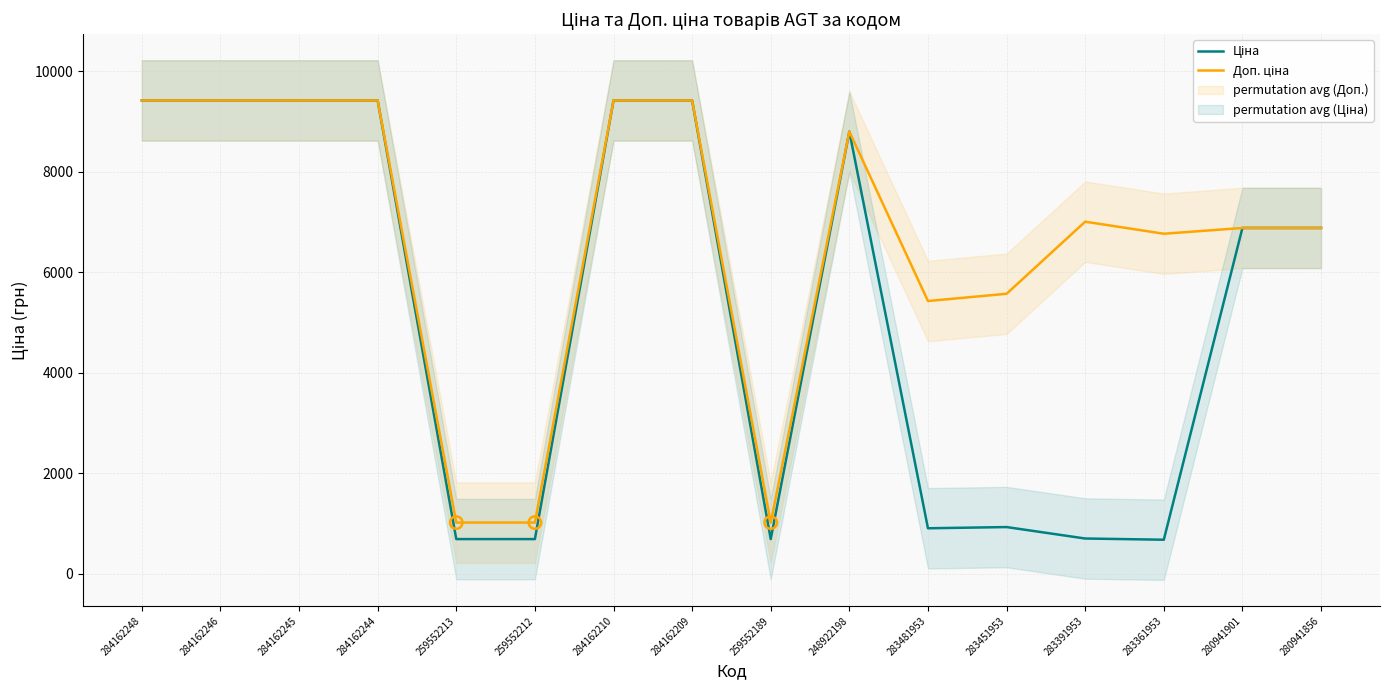

Which series reaches the minimum Y coordinate?

Ціна